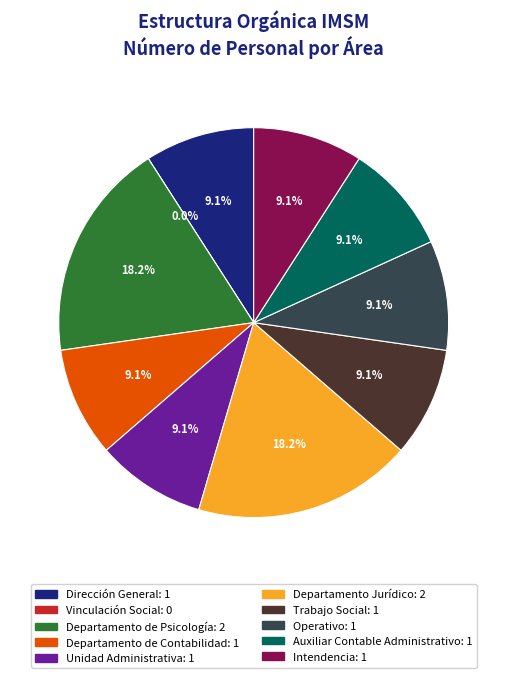

Does any single category account for the majority?

No